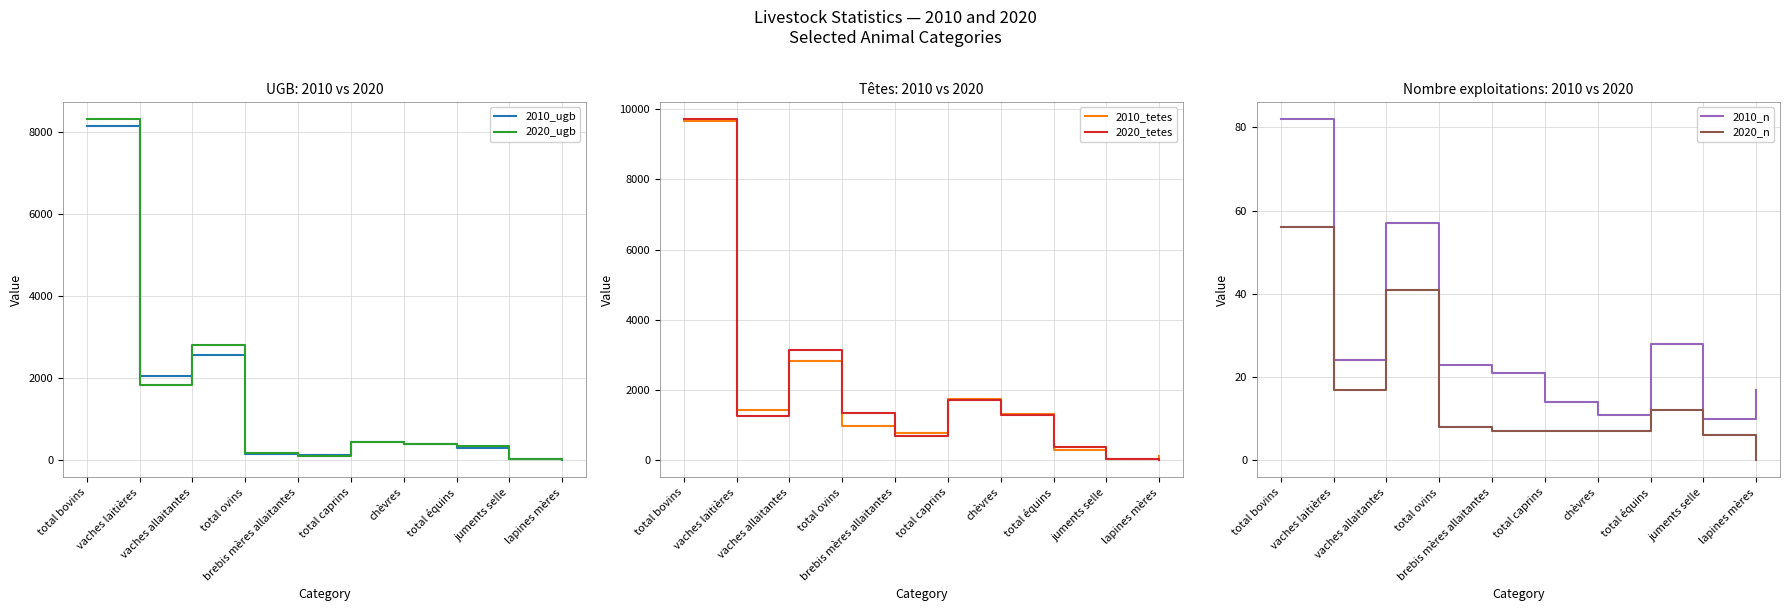

Does the chart display data point markers on the line(s)?

No